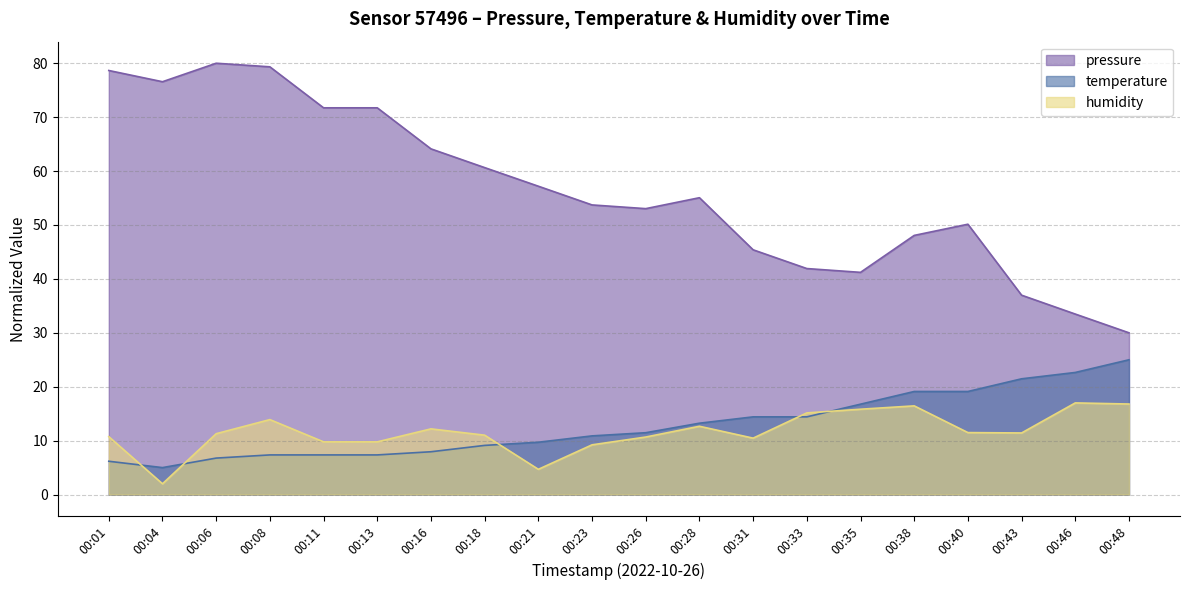

What is the difference between the highest and lowest values at 00:18?

51.5